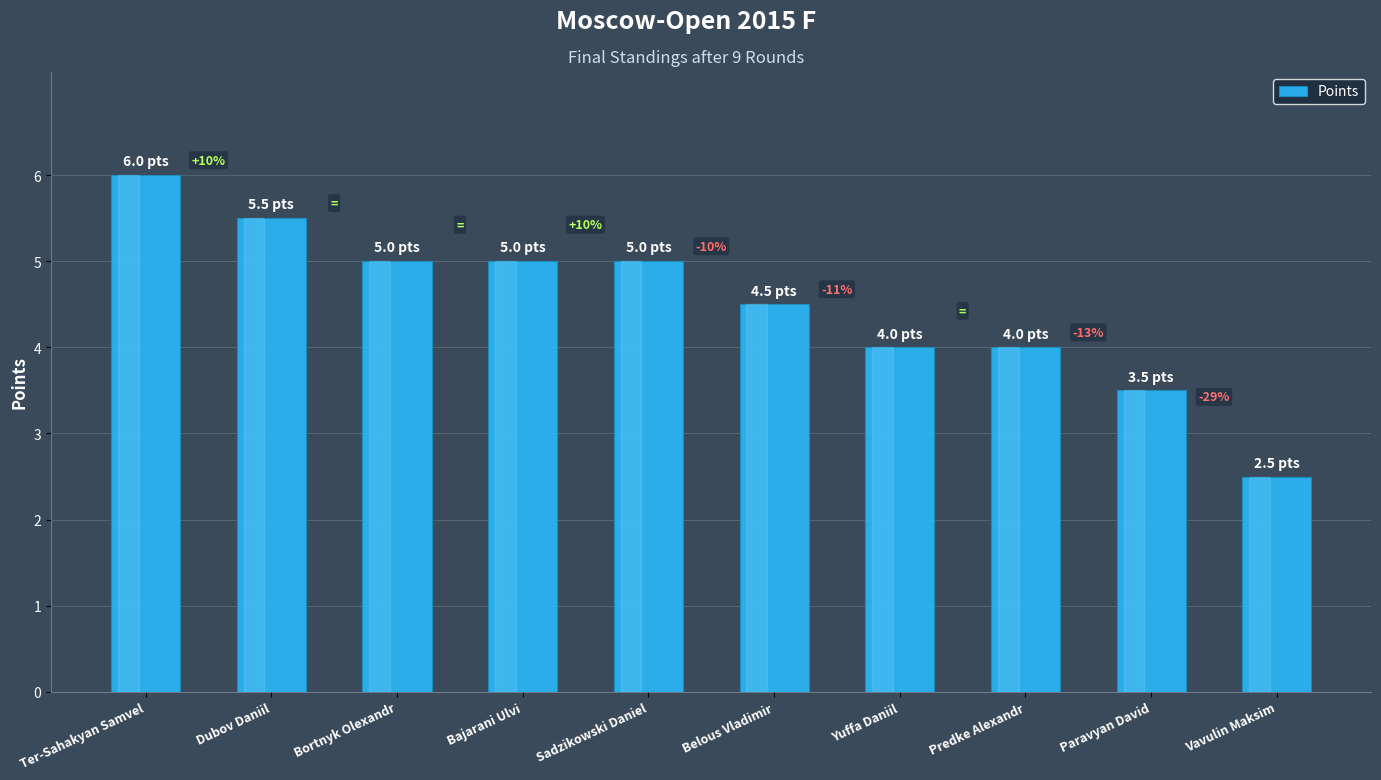

Rank the categories by value from lowest to highest.

Vavulin Maksim, Paravyan David, Yuffa Daniil, Predke Alexandr, Belous Vladimir, Bortnyk Olexandr, Bajarani Ulvi, Sadzikowski Daniel, Dubov Daniil, Ter-Sahakyan Samvel